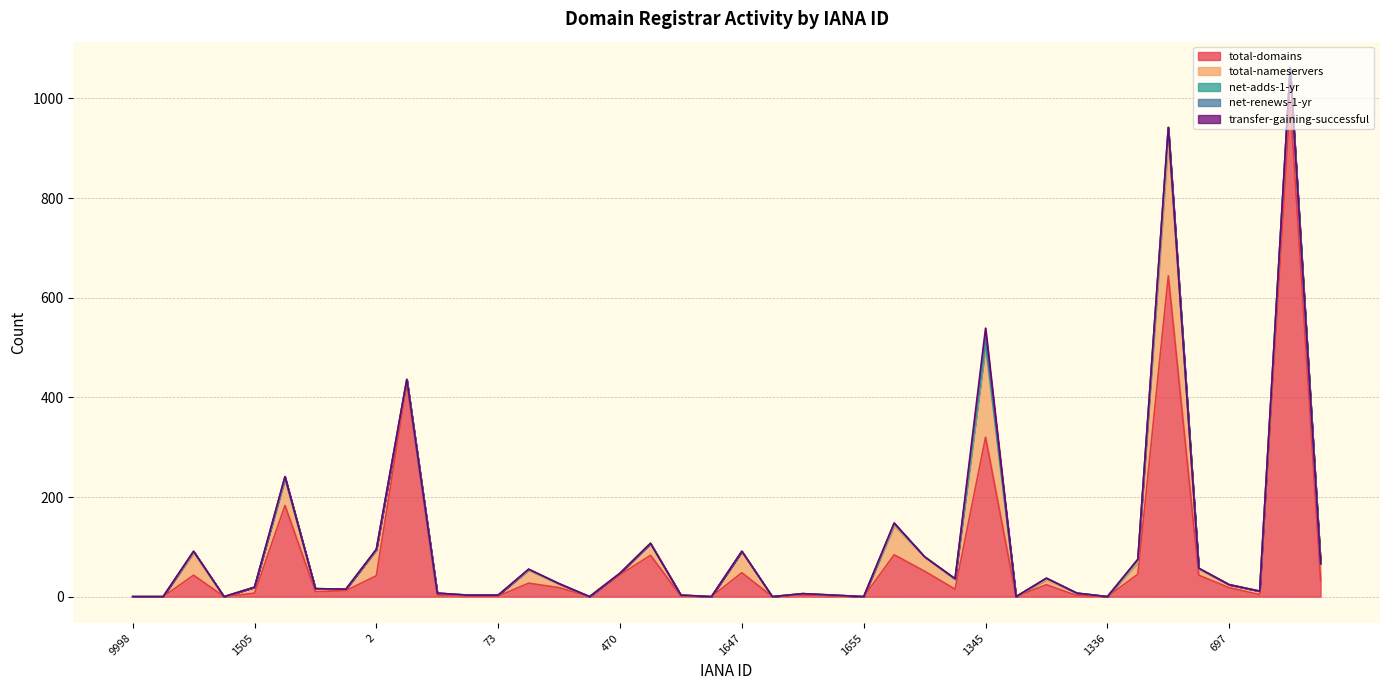

At which label is total-domains closest to 497?

134